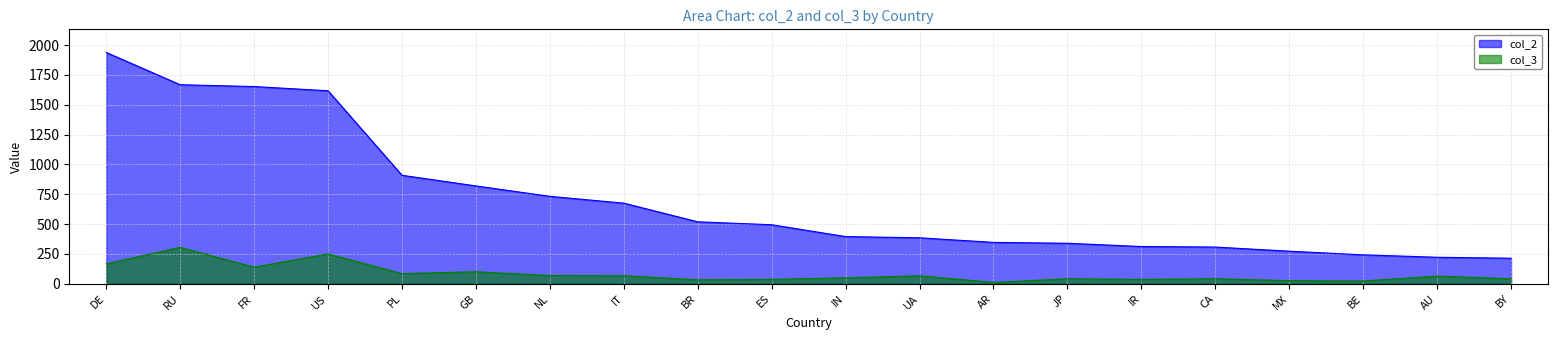

At which category does col_3 reach its first local peak?

RU